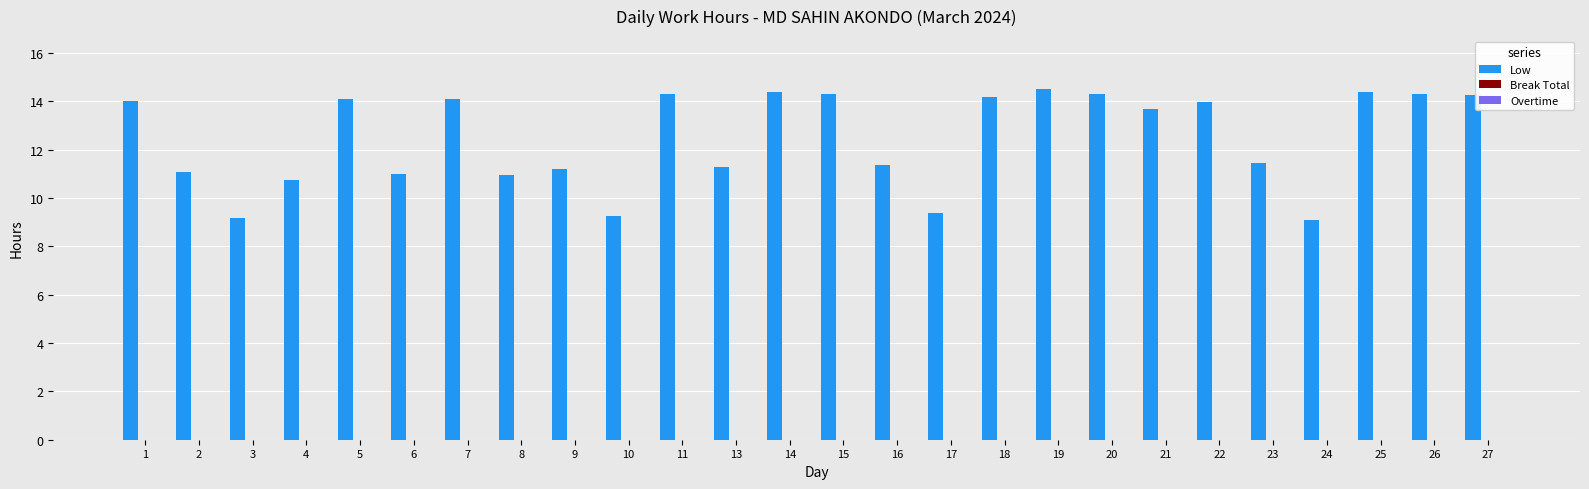

What is the average value?

12.5